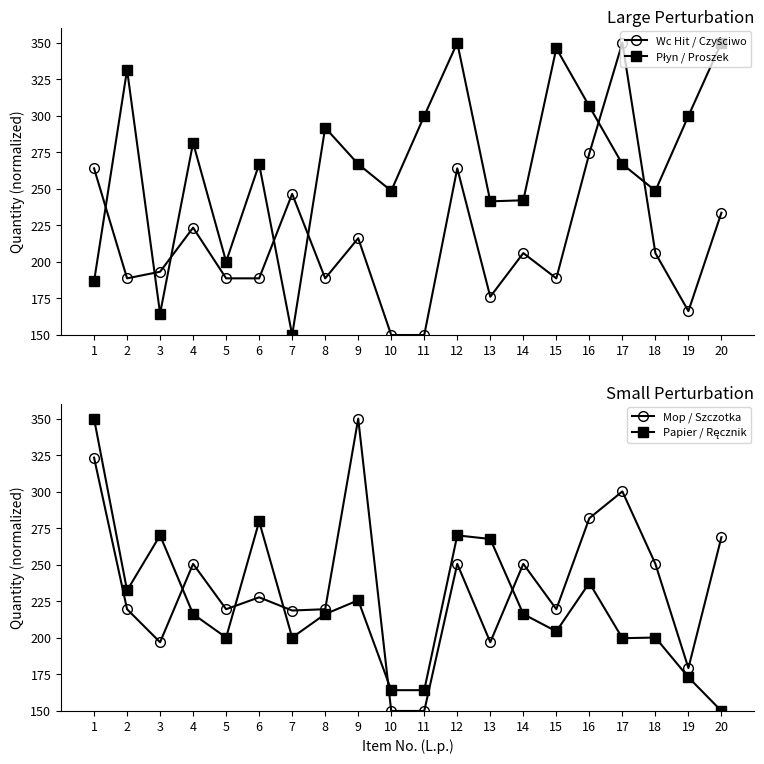

How many intersections are there between Mop / Szczotka and Płyn / Proszek?

13